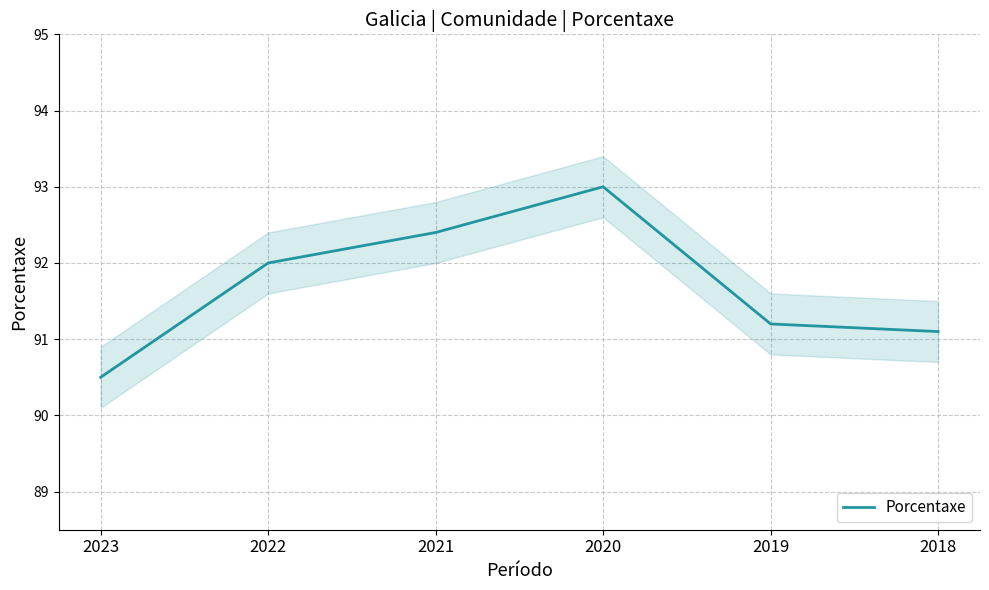

At which category does the chart reach its peak across all series?

2020